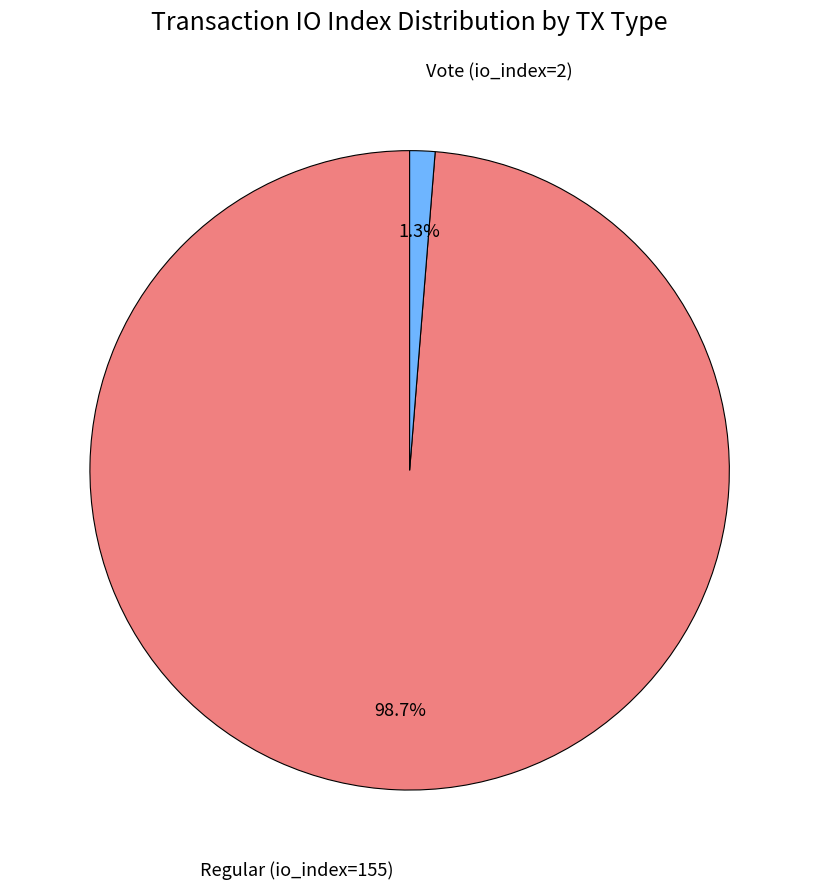

Does any single category account for the majority?

Yes